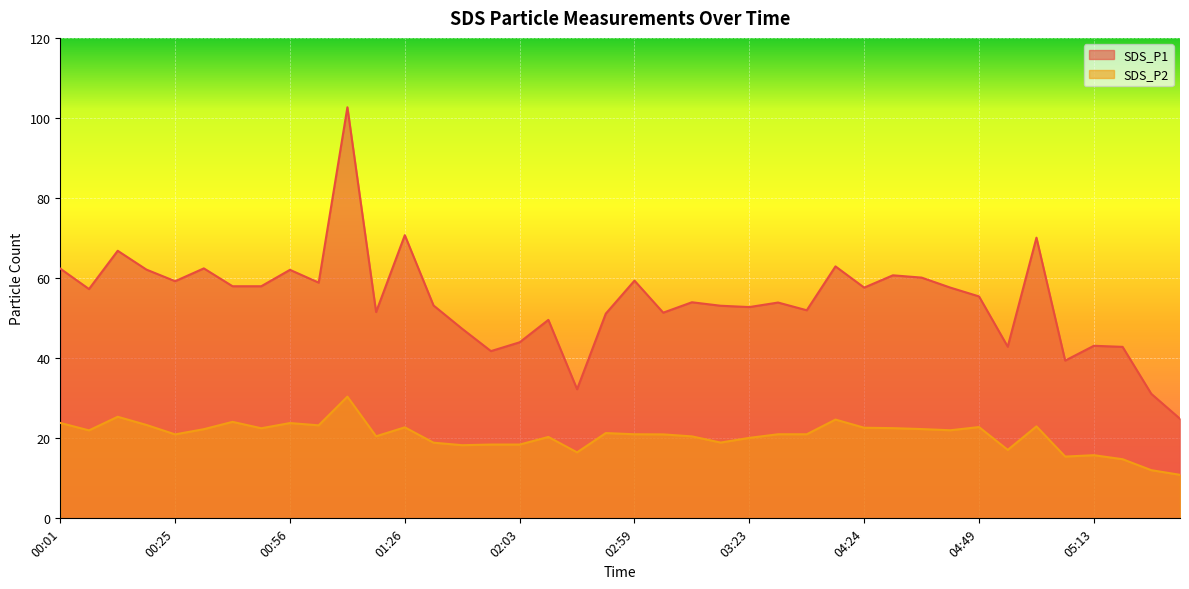

Between 02:15 and 04:42, which series saw the biggest shift?

SDS_P1